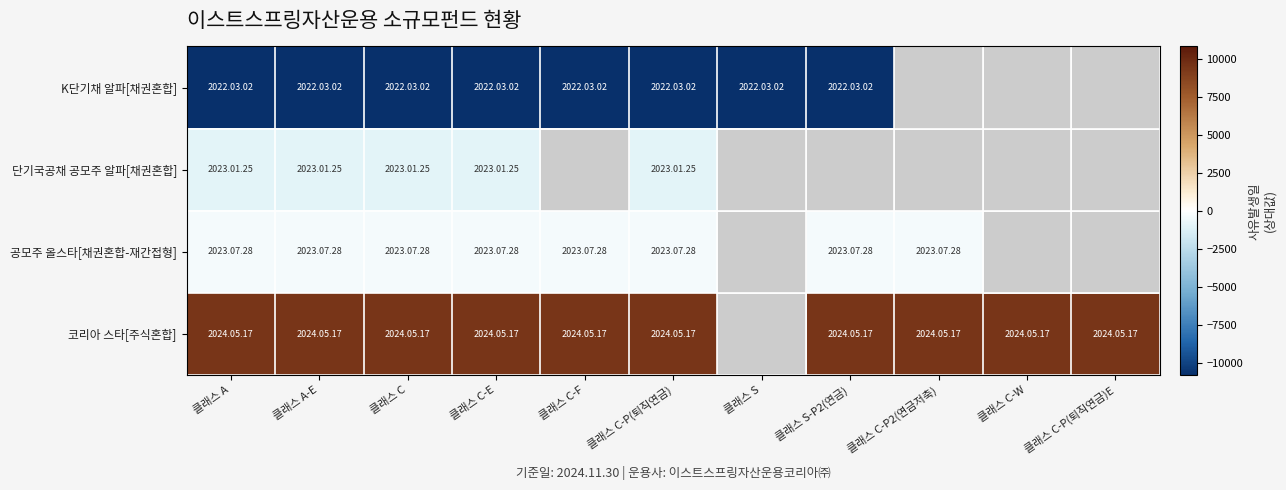

Count the number of categories in the chart.

11